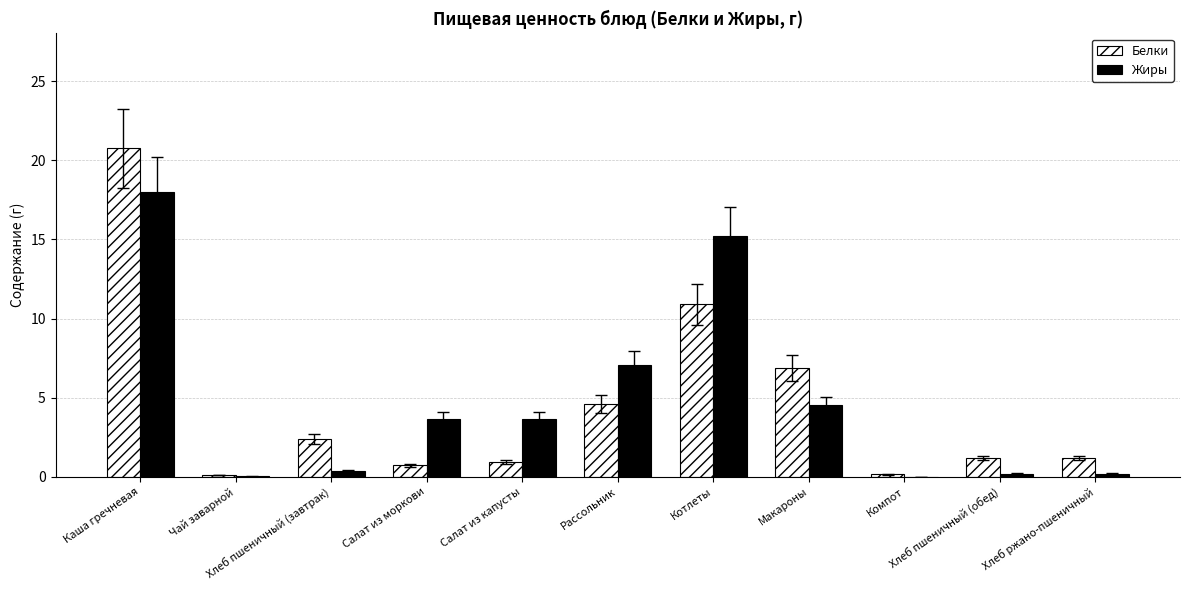

How many distinct data groups are displayed?

2